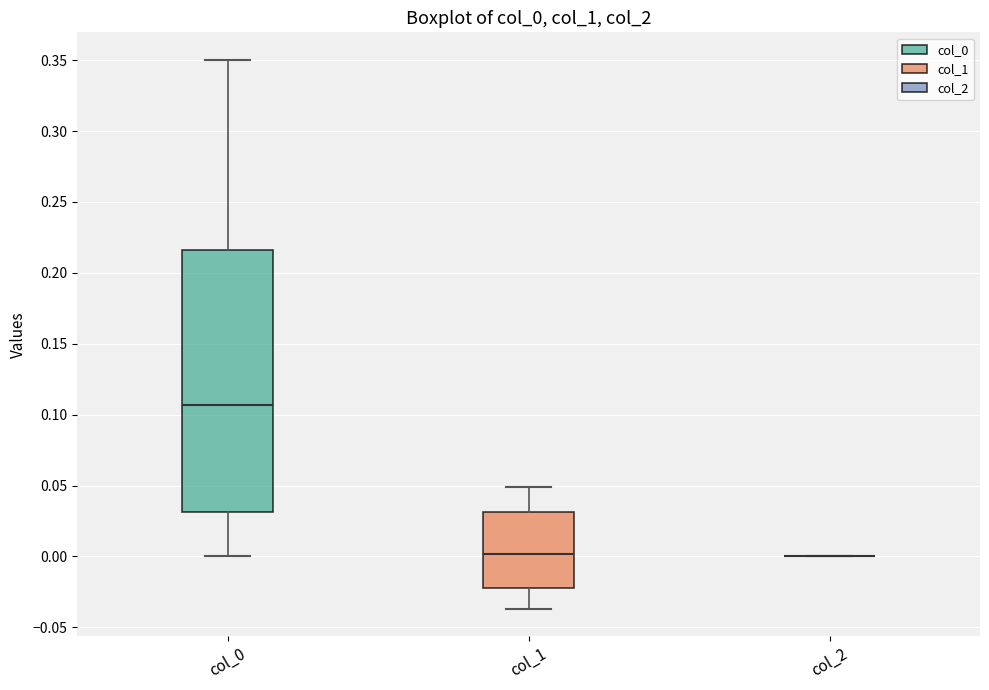

Comparing the boxes themselves (not the whiskers), which one is the tallest?

col_0